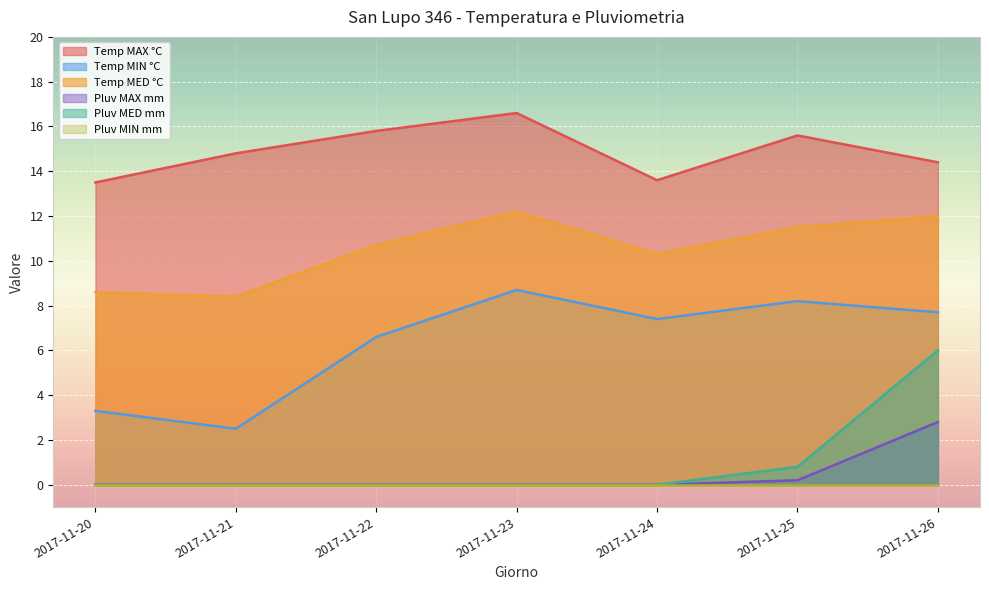

What is the maximum value shown in the chart?

16.6